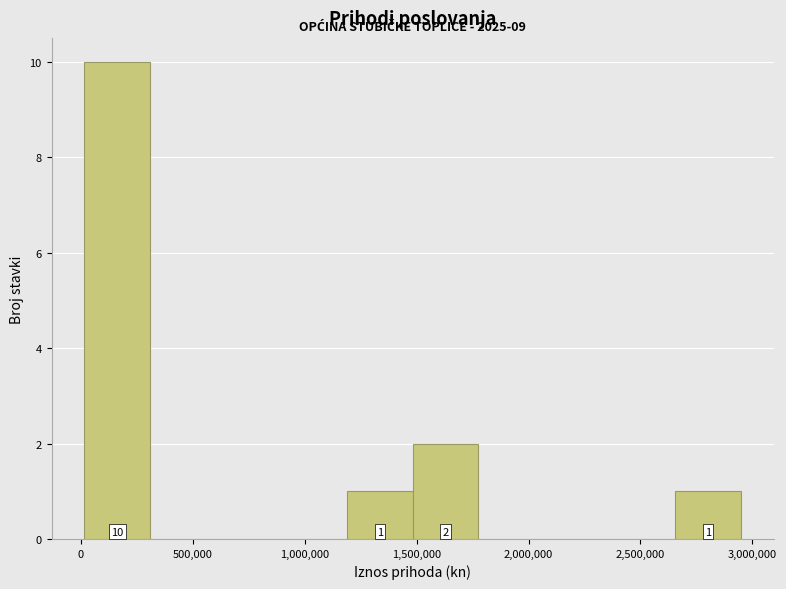

Over which range of the x-axis is the bar tallest?

0 to 300000